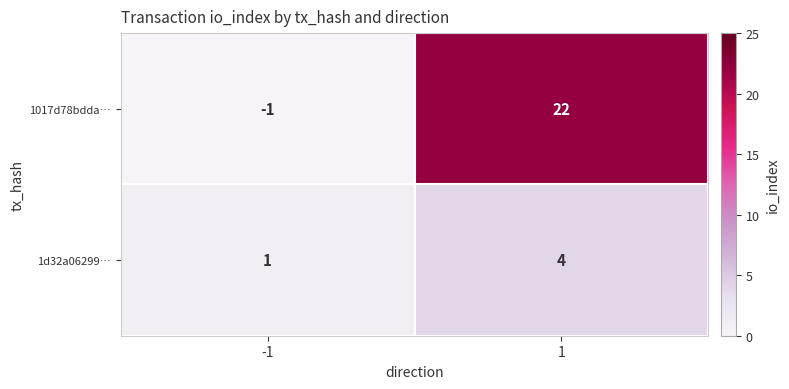

Reading right to left, list all the values displayed in this chart.

1017d78bdda…: 22	-1
1d32a06299…: 4	1